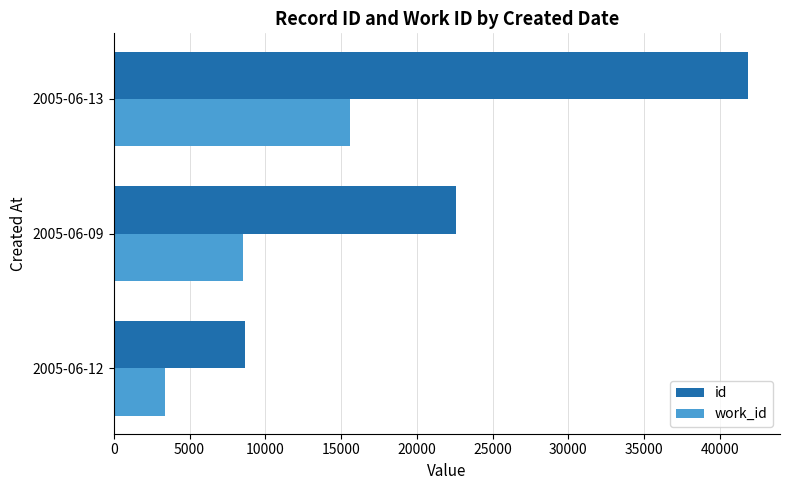

What is the difference between the maximum and minimum values in the id series?

33242